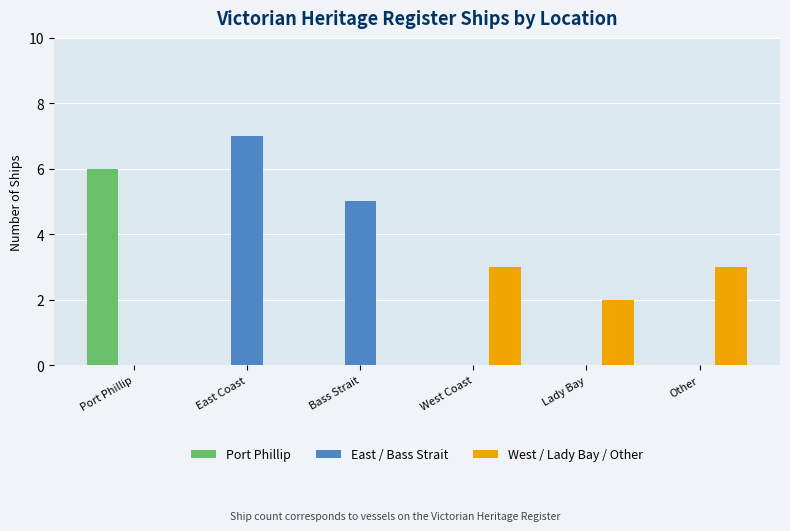

What is the total value across all series at Port Phillip?

6